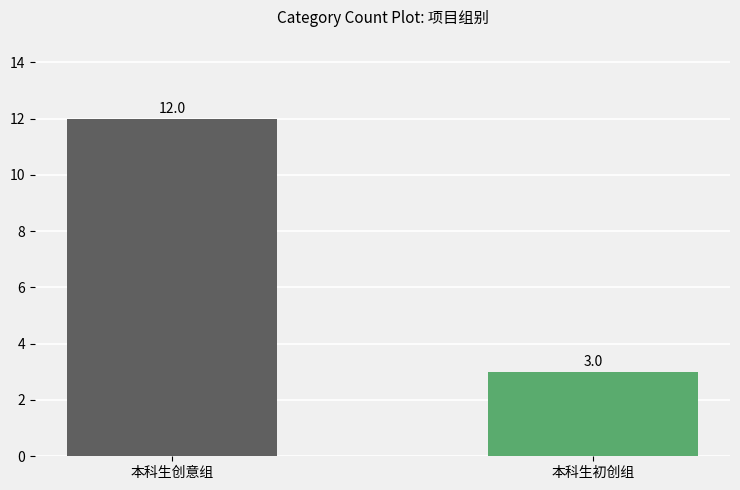

What is the label of the 2nd bar from the right?

本科生创意组